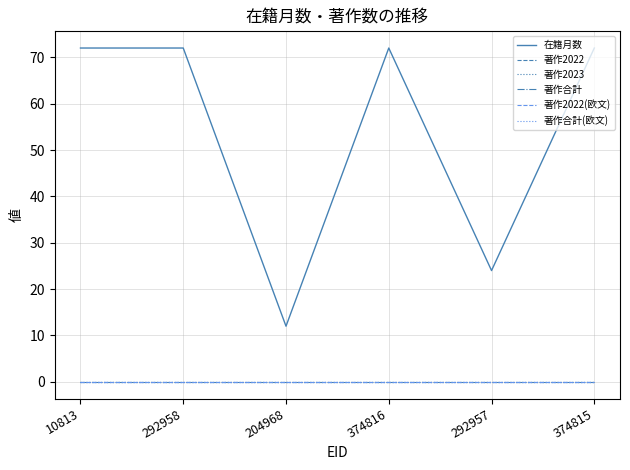

The value of 著作2023 at 10813 is 0. True or false?

True